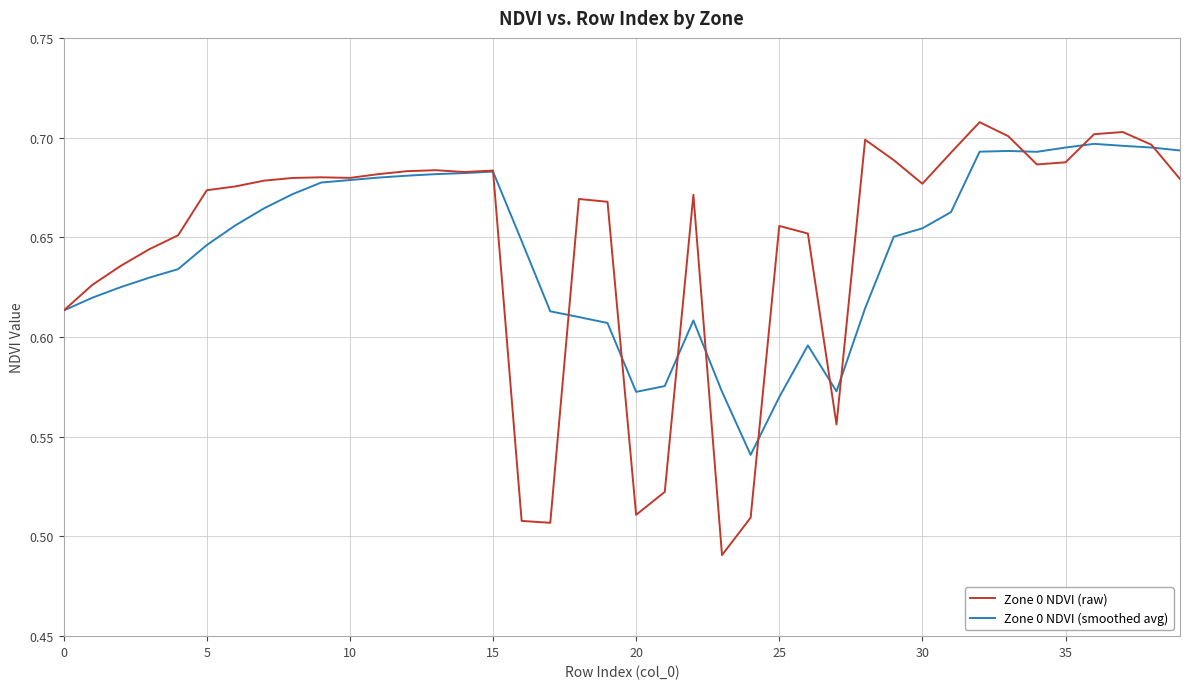

Which series has the largest range (max minus min)?

Zone 0 NDVI (raw)